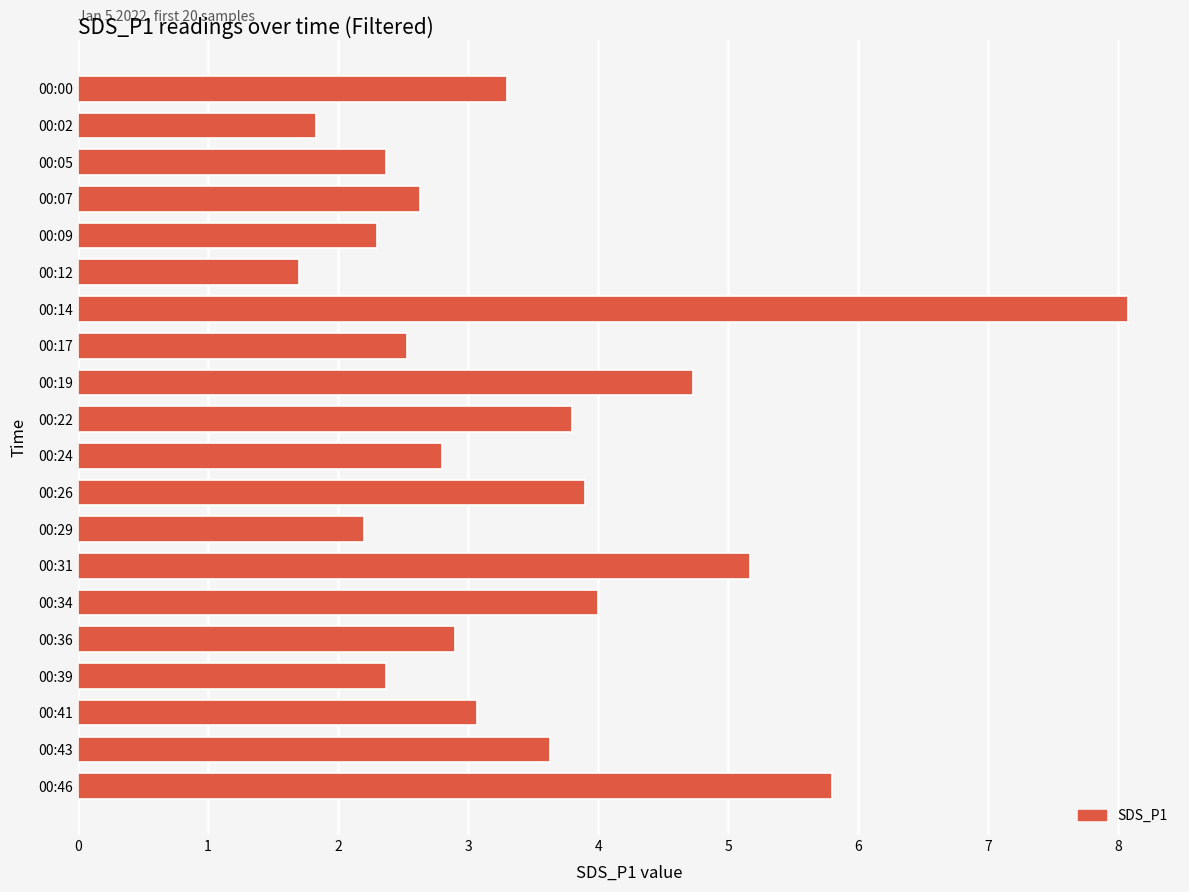

Reading top to bottom, what are all the values shown in this chart?

00:00=3.3	00:02=1.8	00:05=2.4	00:07=2.6	00:09=2.3	00:12=1.7	00:14=8.1	00:17=2.5	00:19=4.7	00:22=3.8	00:24=2.8	00:26=3.9	00:29=2.2	00:31=5.2	00:34=4.0	00:36=2.9	00:39=2.4	00:41=3.1	00:43=3.6	00:46=5.8